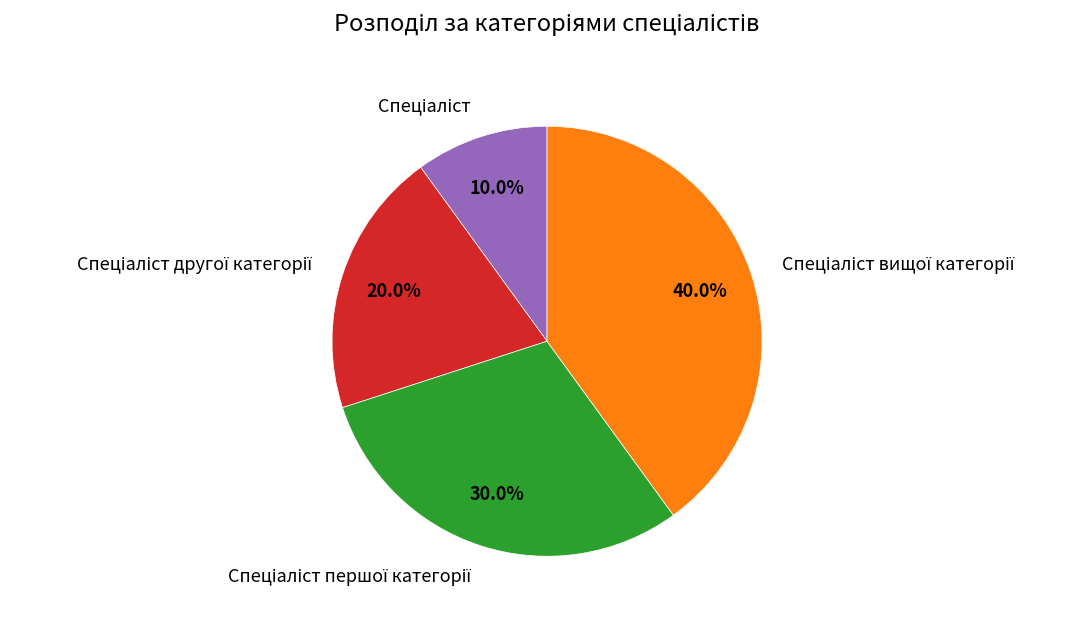

Does any single category account for the majority?

No